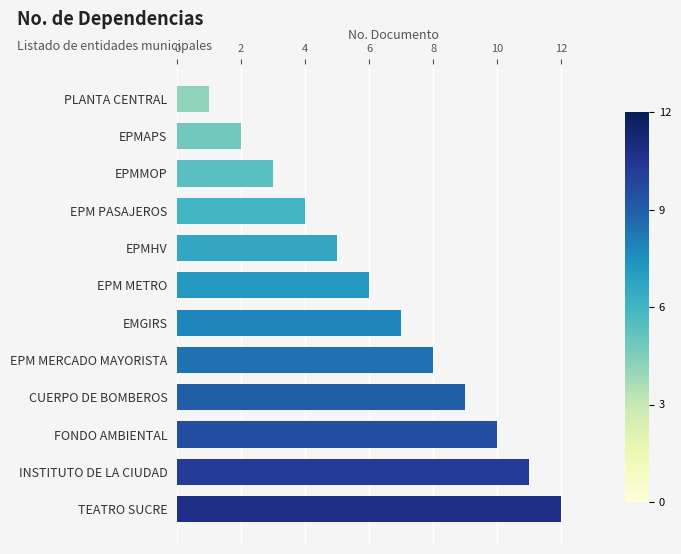

Are the bars grouped side by side (vs. stacked)?

No